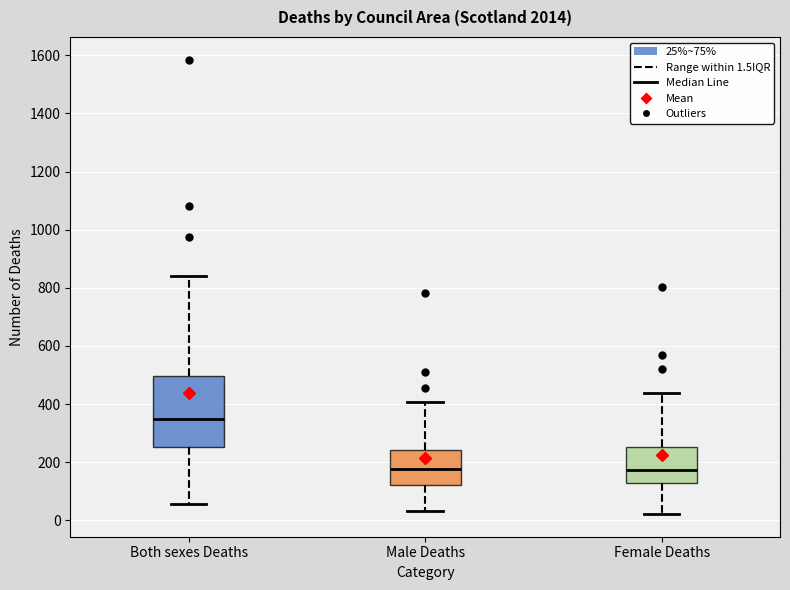

Where is the lower edge of the box for Both sexes Deaths on the y-axis? The values are not printed on the chart, so give them approximately, as read against the axis.

260